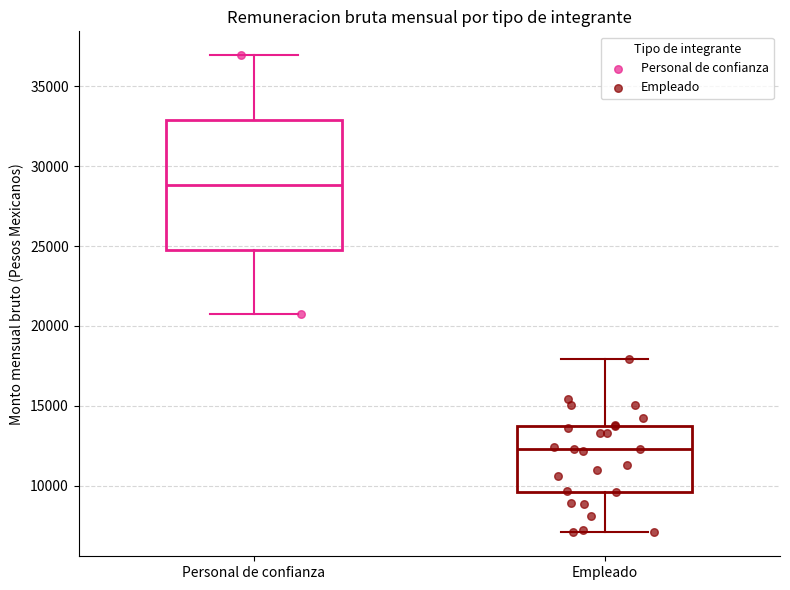

Where is the lower edge of the box for Empleado on the y-axis? The values are not printed on the chart, so give them approximately, as read against the axis.

9500